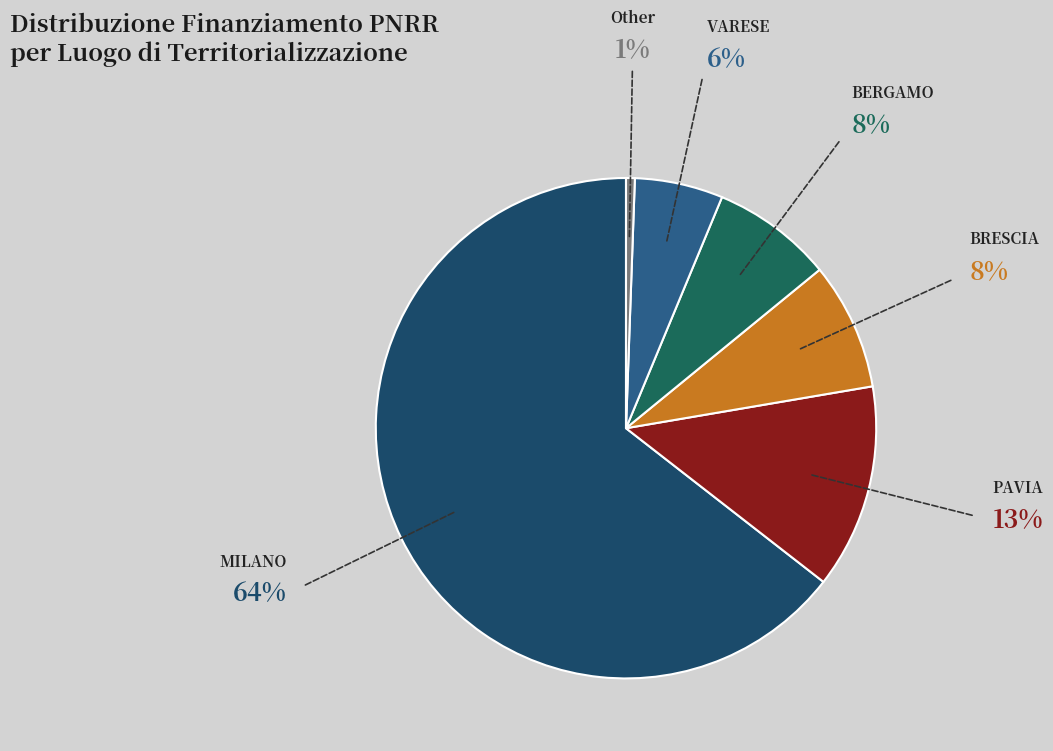

Is it true that VARESE is 6% of the pie?

True